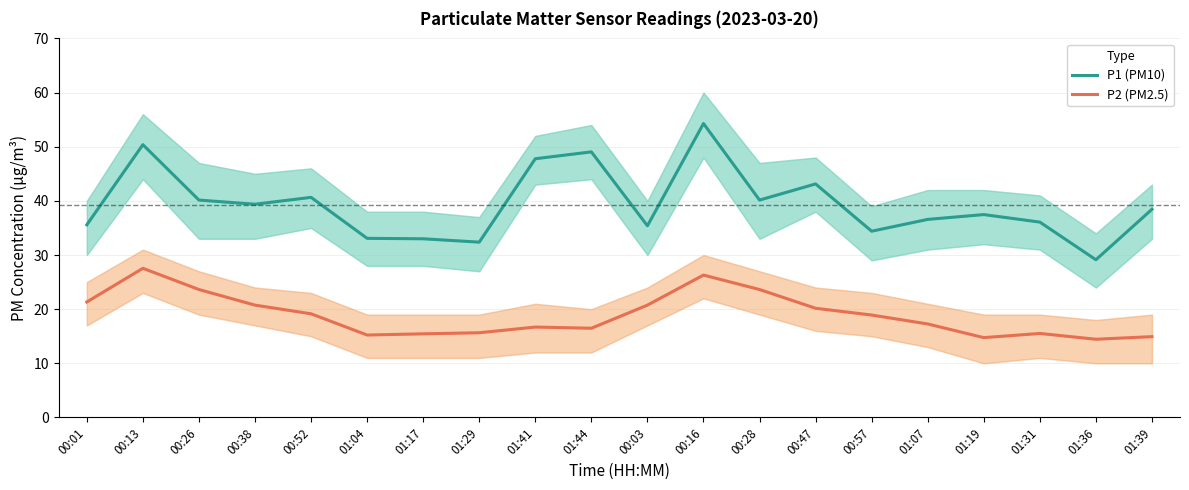

What is the difference between the maximum and second lowest values in the P1 (PM10) series?

21.9